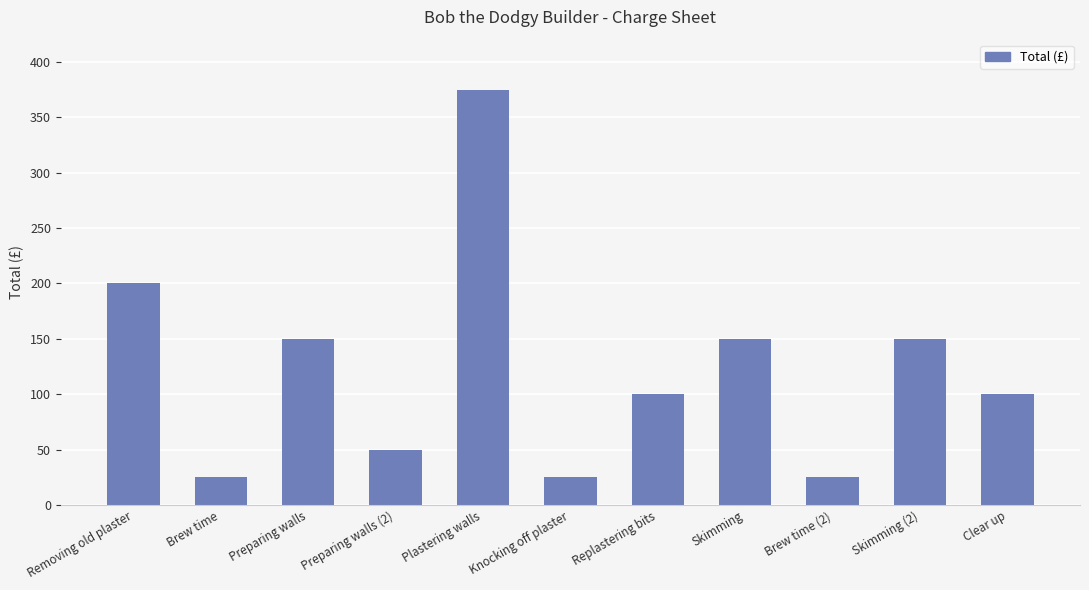

Which label corresponds to the largest value in the chart?

Plastering walls